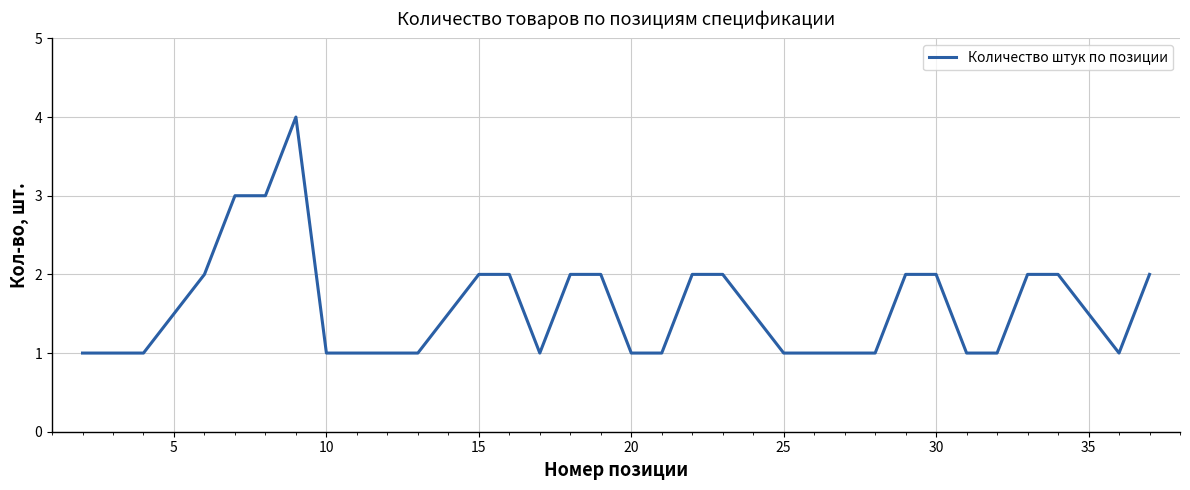

What is the difference between the maximum and minimum values?

3